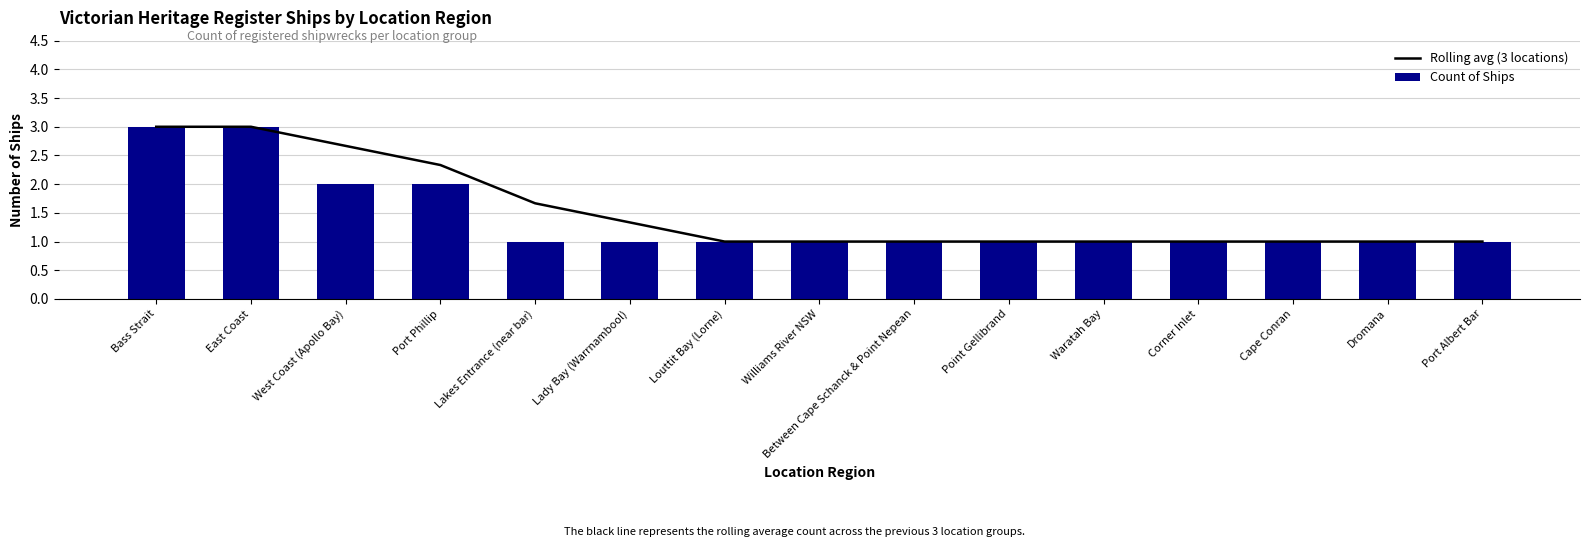

How many data points in Count of Ships are above 1?

4